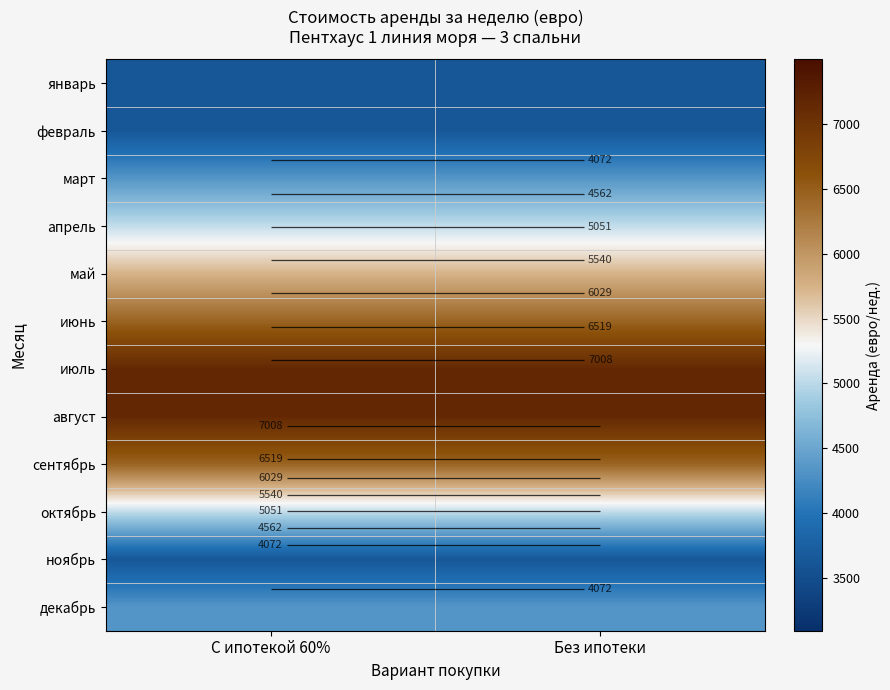

List the series in order of their peak value, lowest first.

январь, февраль, ноябрь, март, декабрь, апрель, октябрь, май, июнь, сентябрь, июль, август